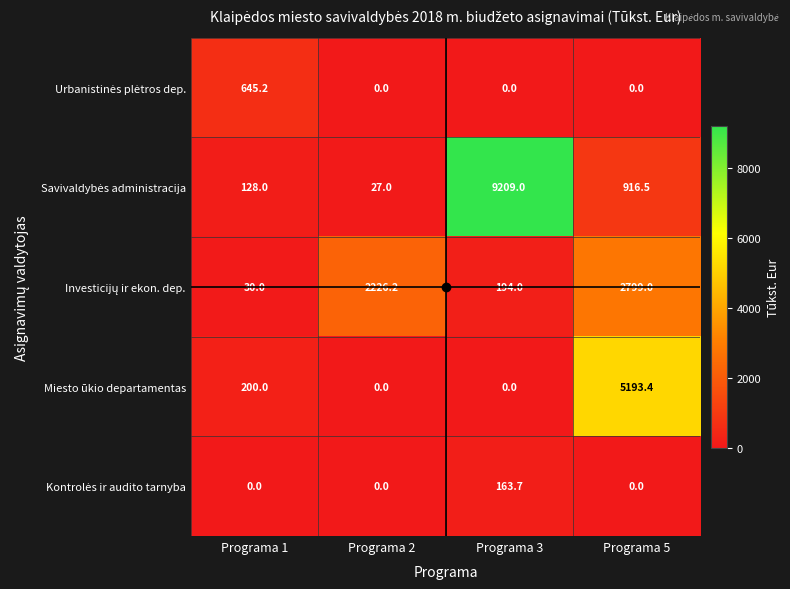

What is the total value across all series at Programa 1?

1003.2